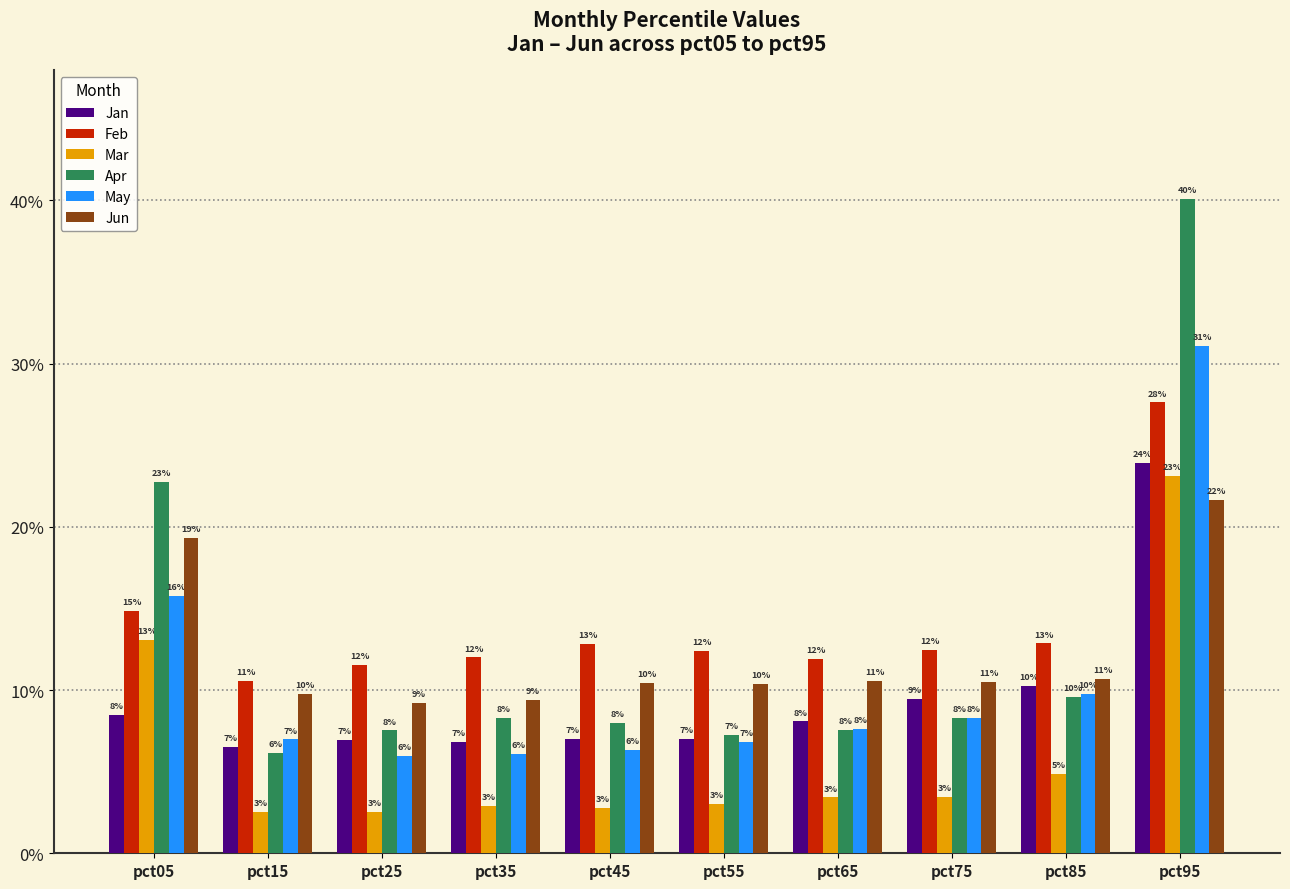

What is the spread (max minus min) of values at pct35?

0.1